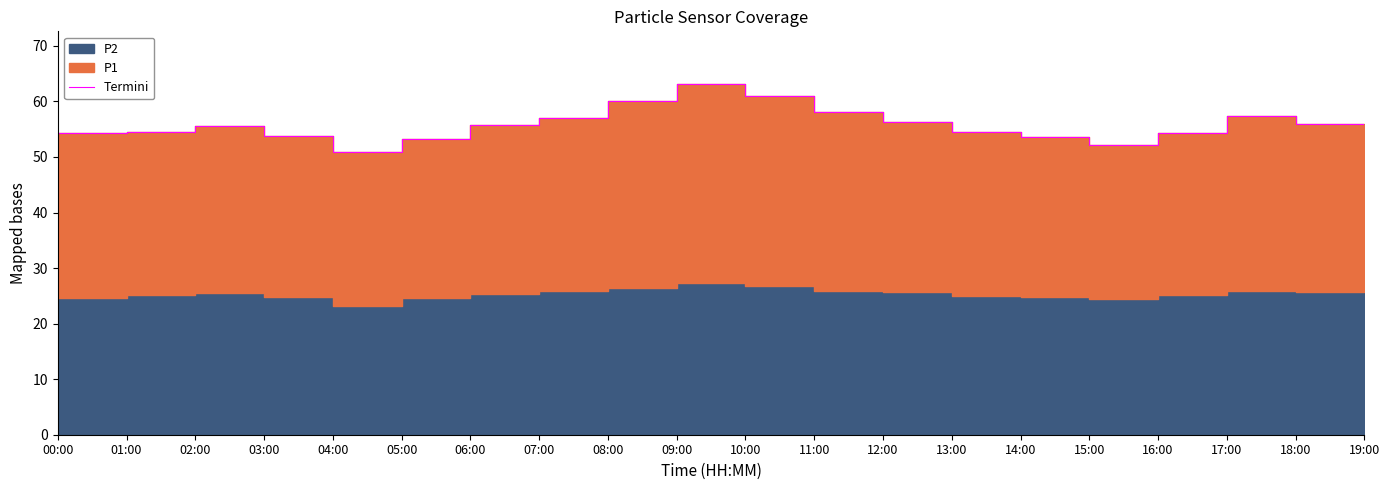

The value at 09:00 is 63.2. True or false?

True